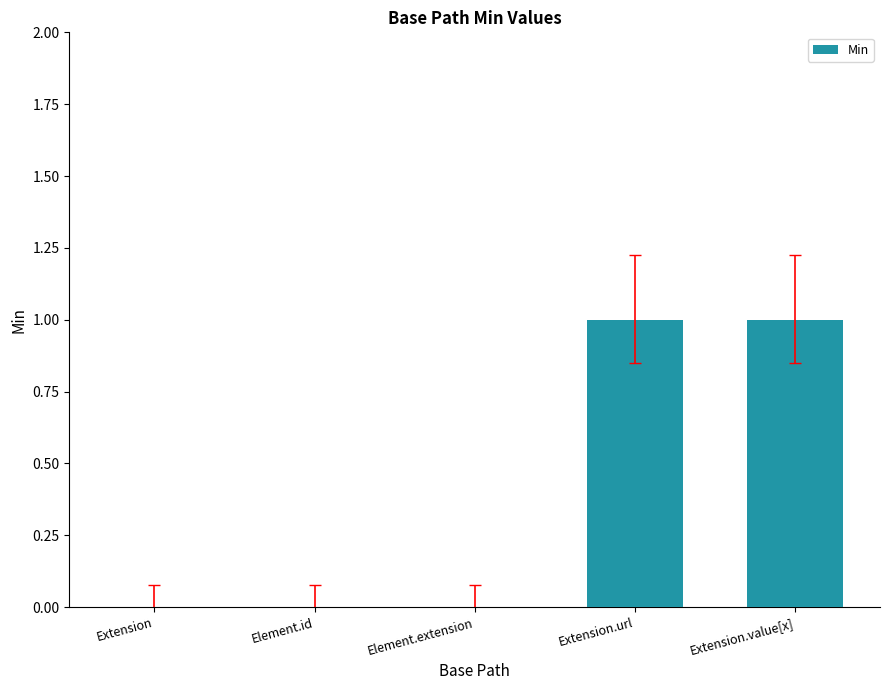

What is the maximum value shown in the chart?

1